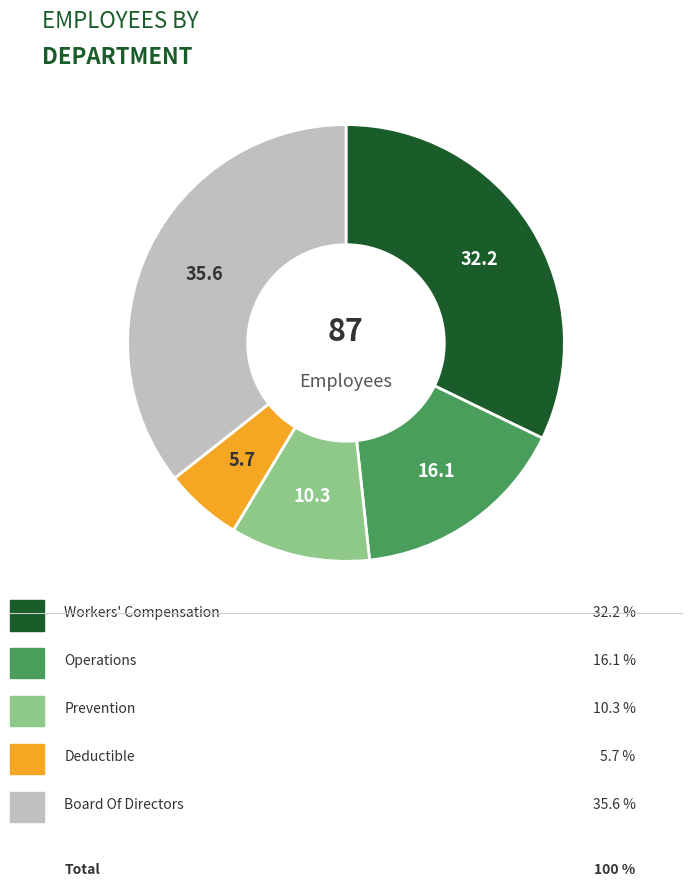

Does any single category account for the majority?

No